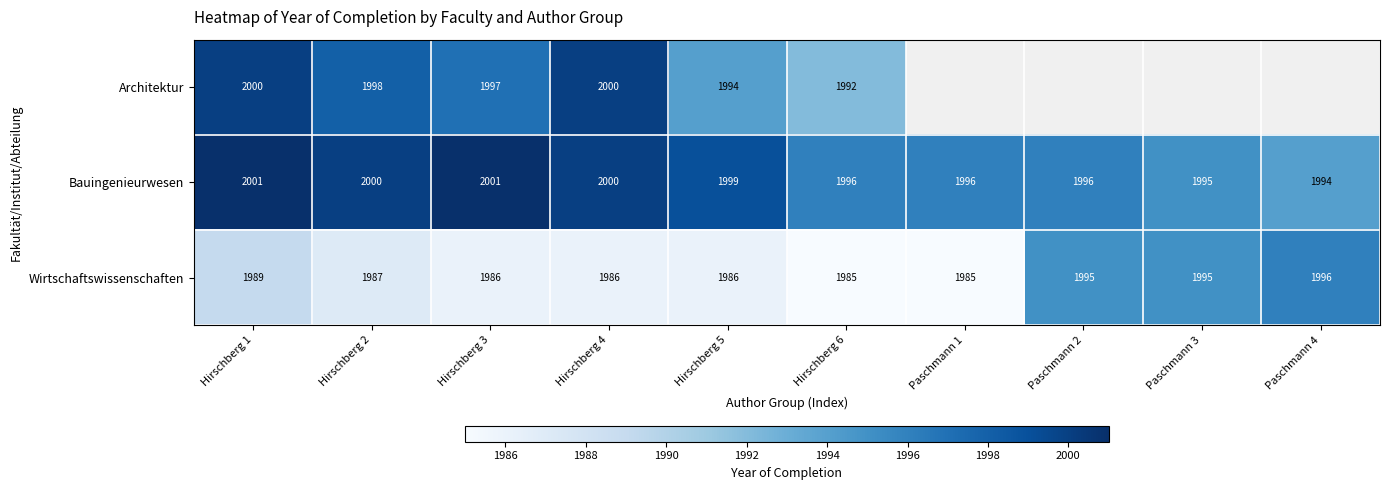

What is the total value across all series at Hirschberg 6?

5973